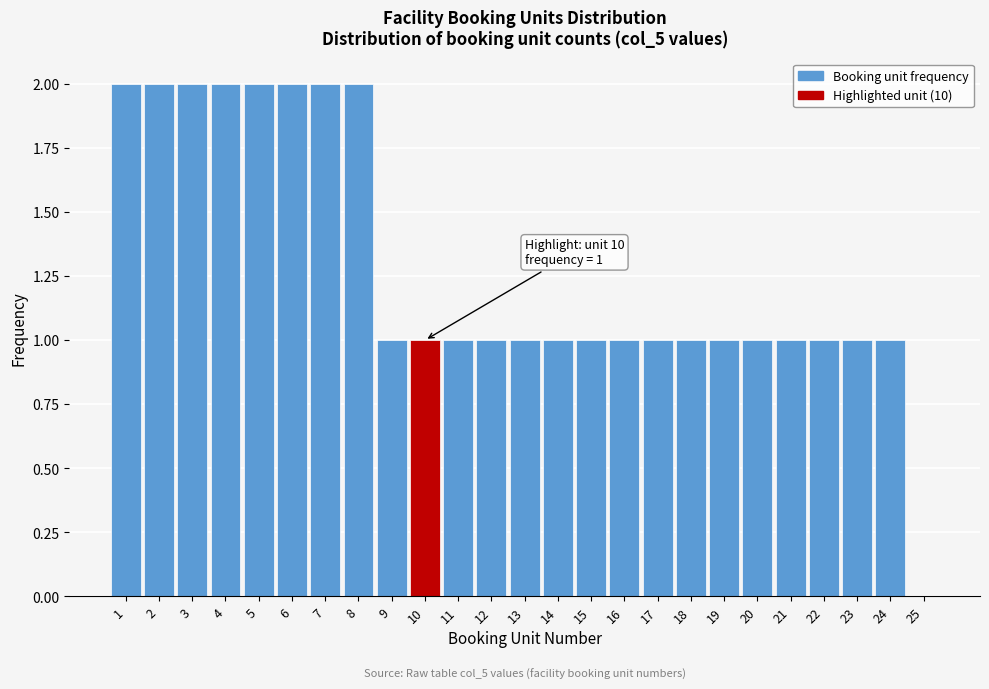

Reading right to left, extract all data points from this chart.

25=0	24=1	23=1	22=1	21=1	20=1	19=1	18=1	17=1	16=1	15=1	14=1	13=1	12=1	11=1	10=1	9=1	8=2	7=2	6=2	5=2	4=2	3=2	2=2	1=2